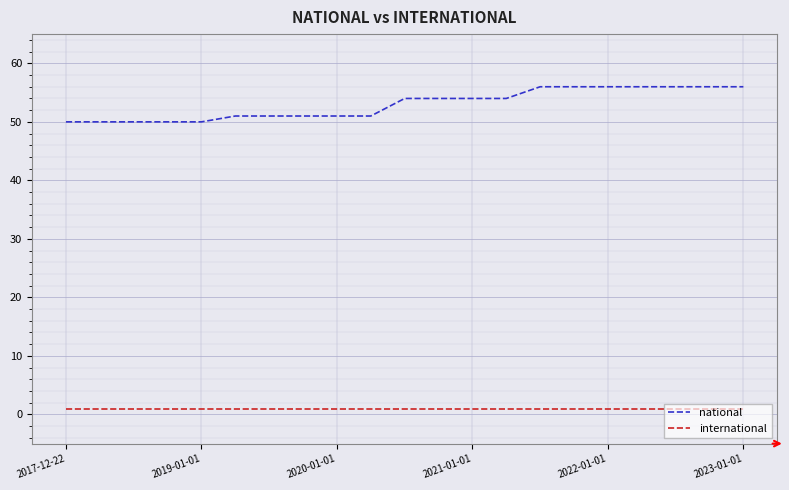

What is the minimum value for national?

50